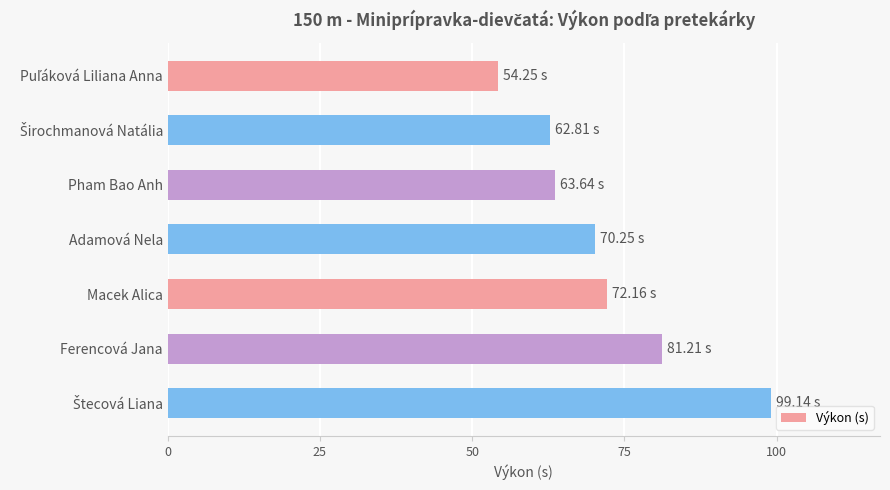

What is the greatest value displayed?

99.1